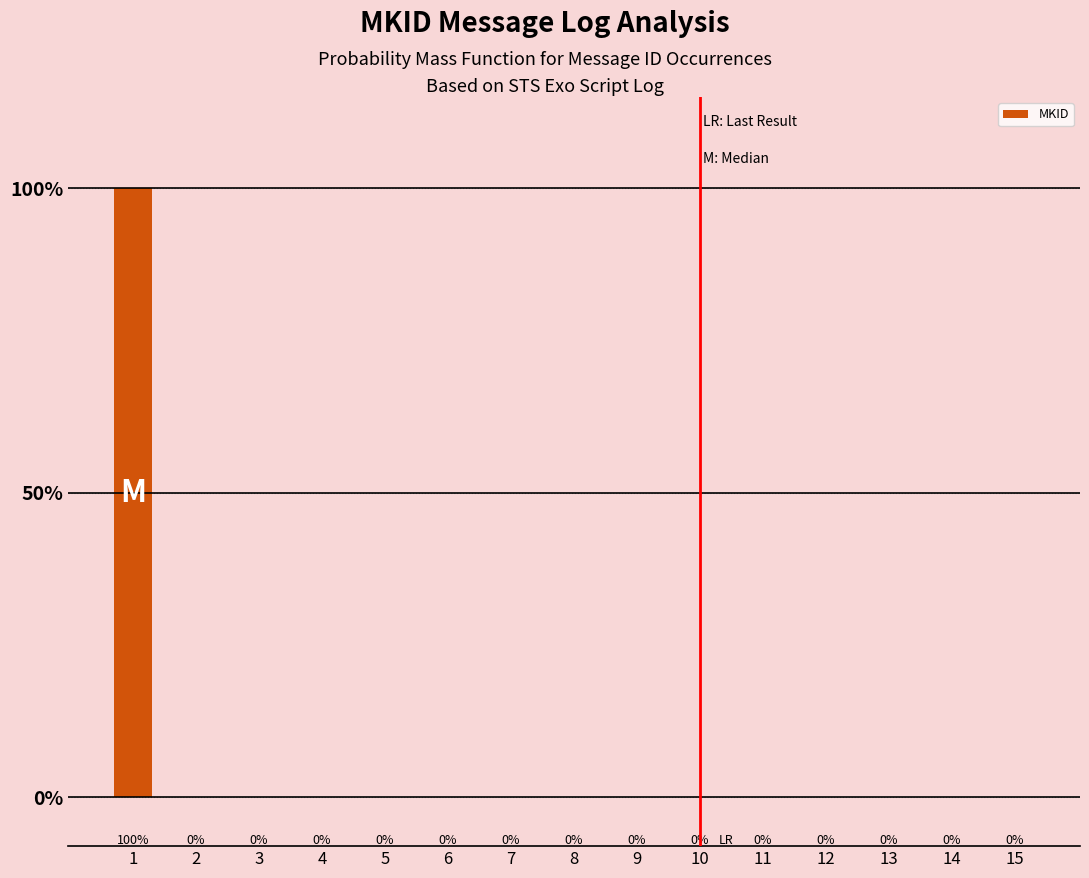

What is the maximum value shown in the chart?

100